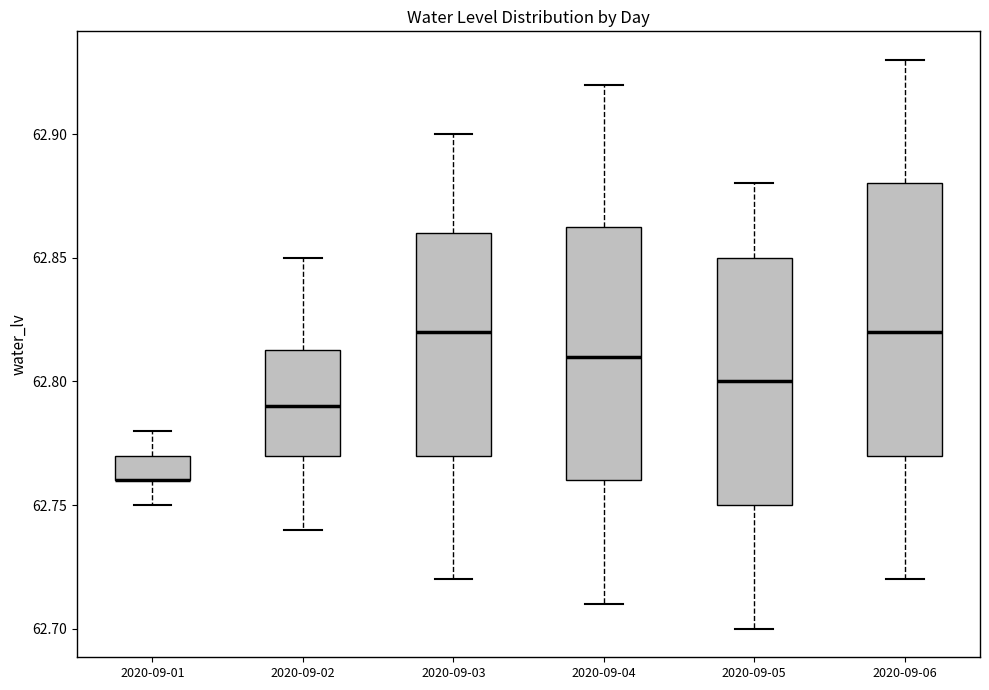

Where is the upper edge of the box for 2020-09-01 on the y-axis? The values are not printed on the chart, so give them approximately, as read against the axis.

62.770